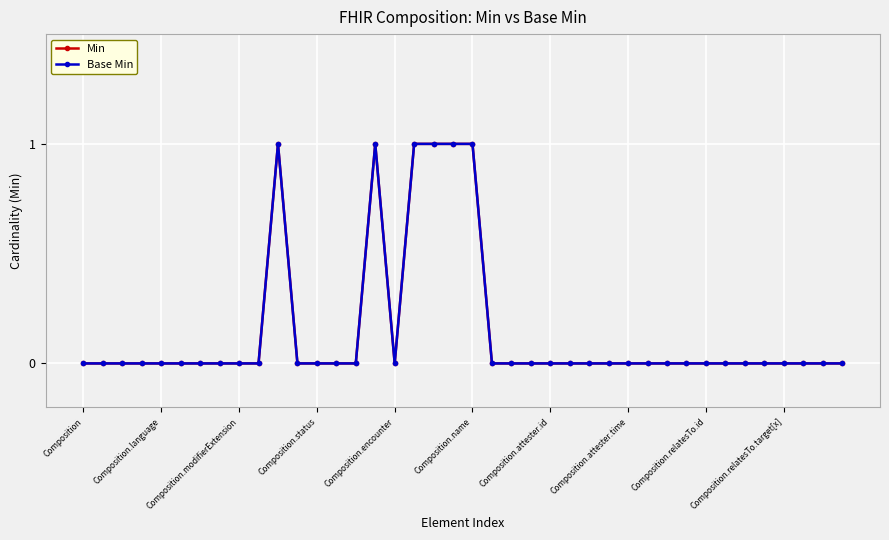

Is this an area chart (filled region under the line)?

No